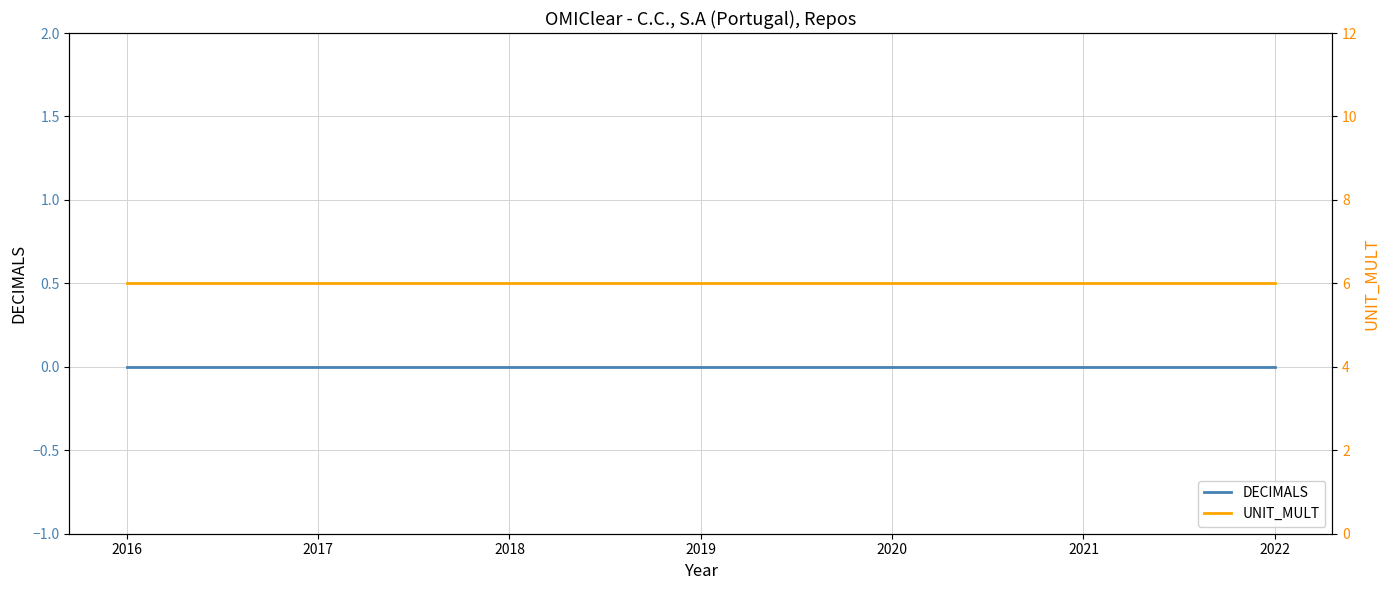

Is the value of DECIMALS at 2020 greater than the value of UNIT_MULT at 2016?

No